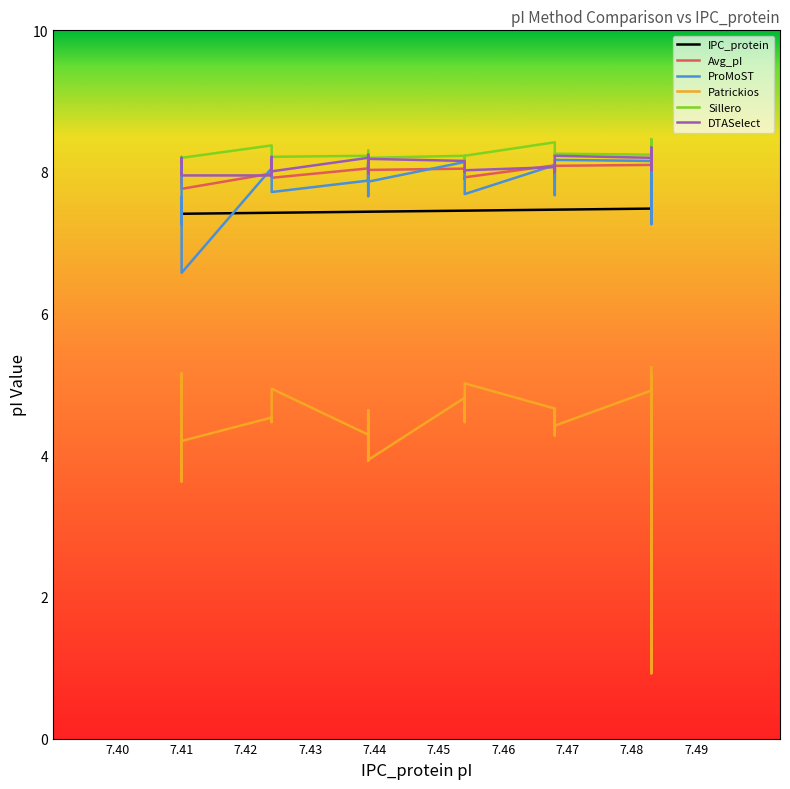

Where is Sillero nearest to the value 8?

7.41